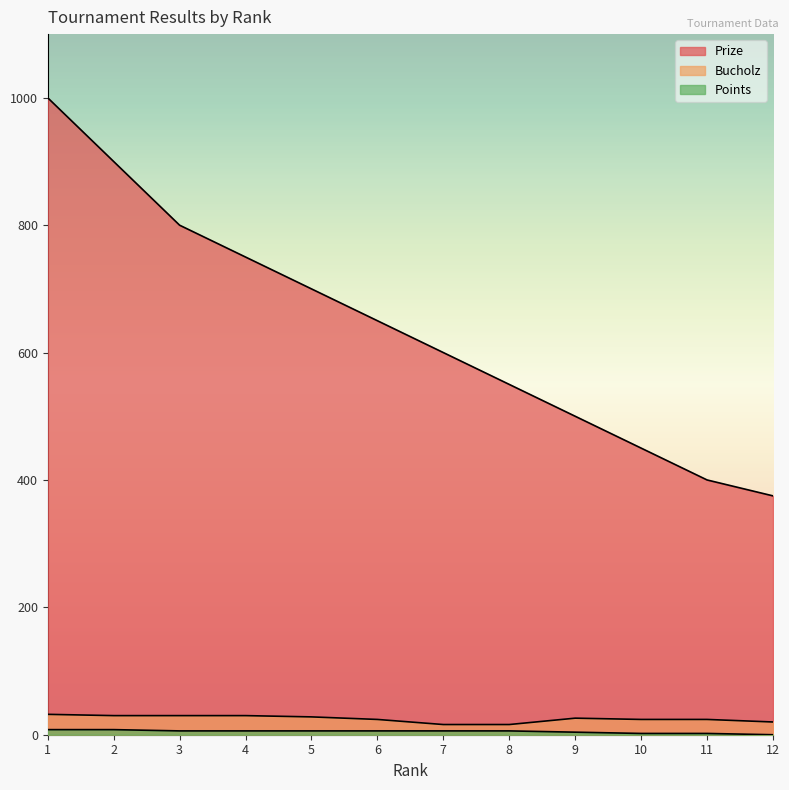

True or false: Points and Bucholz intersect in this chart.

False